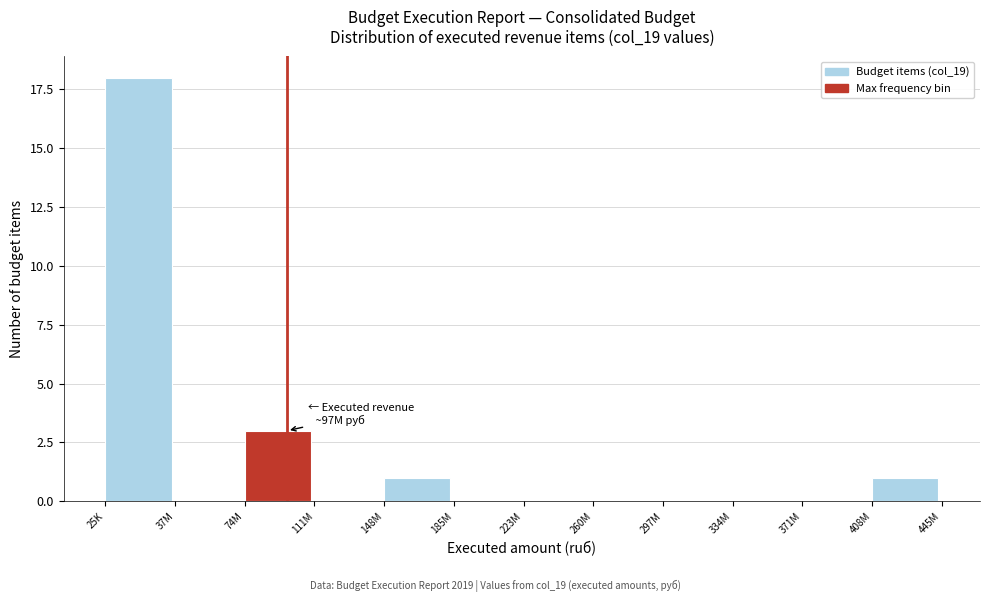

Reading right to left, what are all the values shown in this chart?

408M=1	371M=0	334M=0	297M=0	260M=0	223M=0	185M=0	148M=1	111M=0	74M=3	37M=0	25K=18